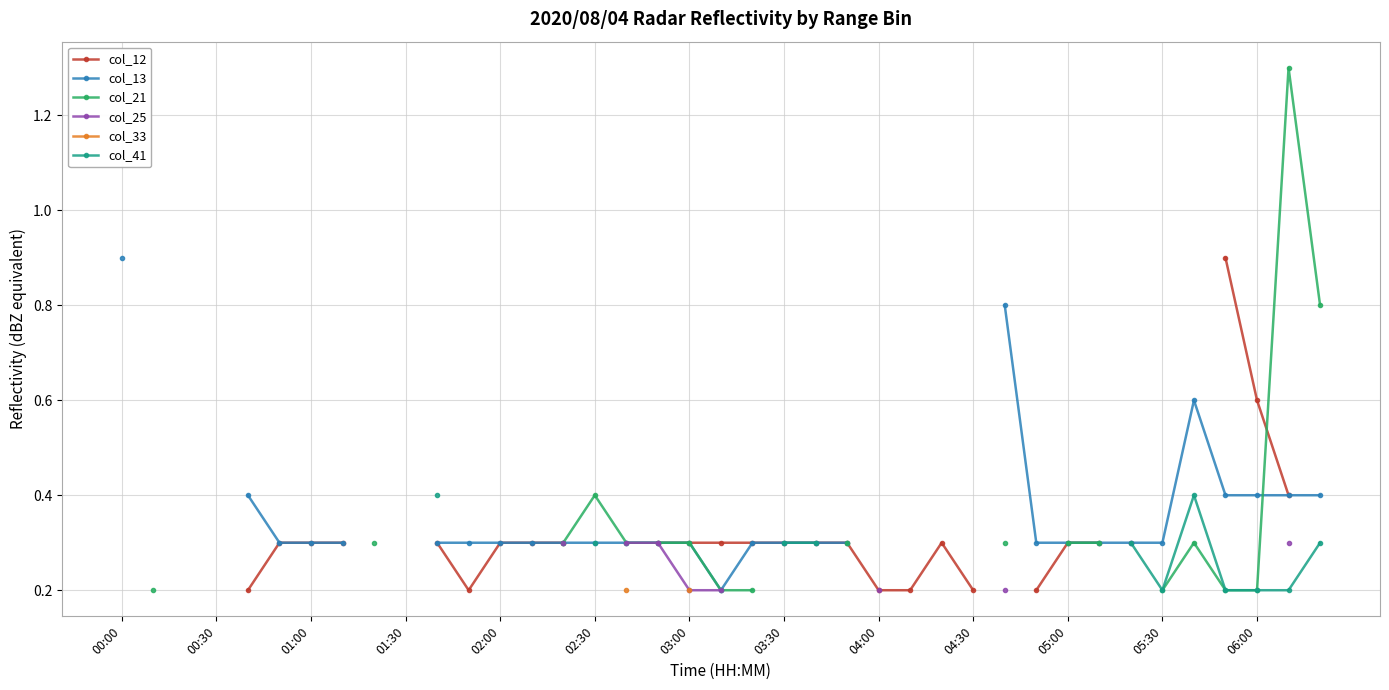

What is the sum of the col_12 values at 26 and 03:00?

0.6